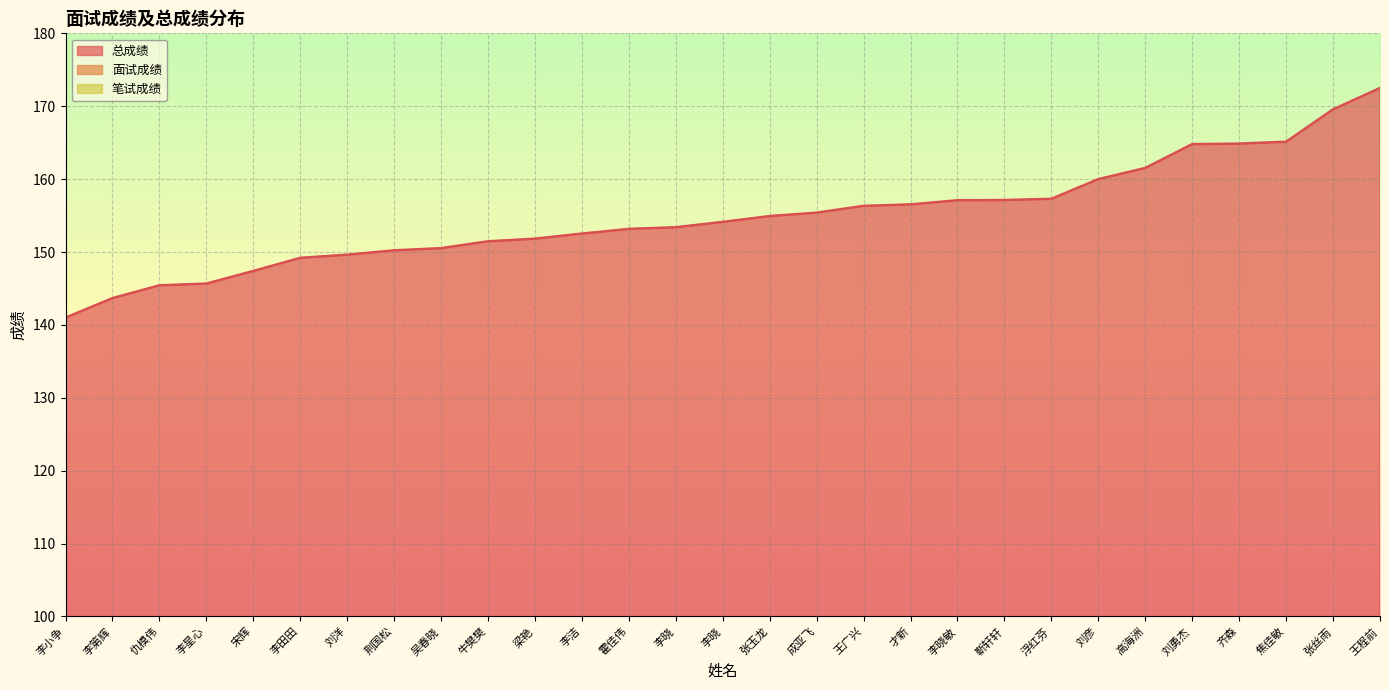

The 面试成绩 series shows 135.5 at 李洁. True or false?

False